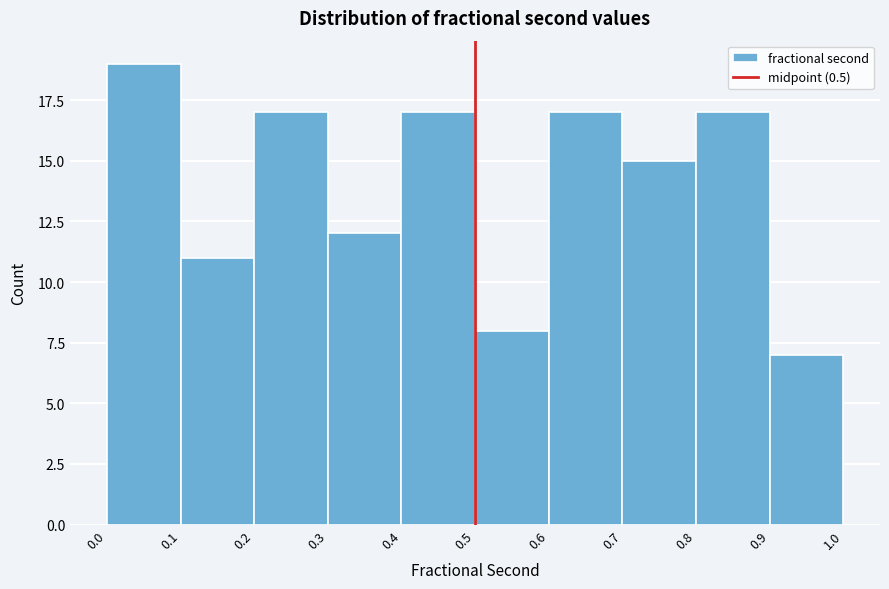

Reading left to right, list every bar in this chart as the range it spans on the x-axis followed by its height. The values are not printed on the chart, so give them approximately, as read against the axis.

0.0 to 0.1: 19
0.1 to 0.2: 11
0.2 to 0.3: 17
0.3 to 0.4: 12
0.4 to 0.5: 17
0.5 to 0.6: 8
0.6 to 0.7: 17
0.7 to 0.8: 15
0.8 to 0.9: 17
0.9 to 1.0: 7